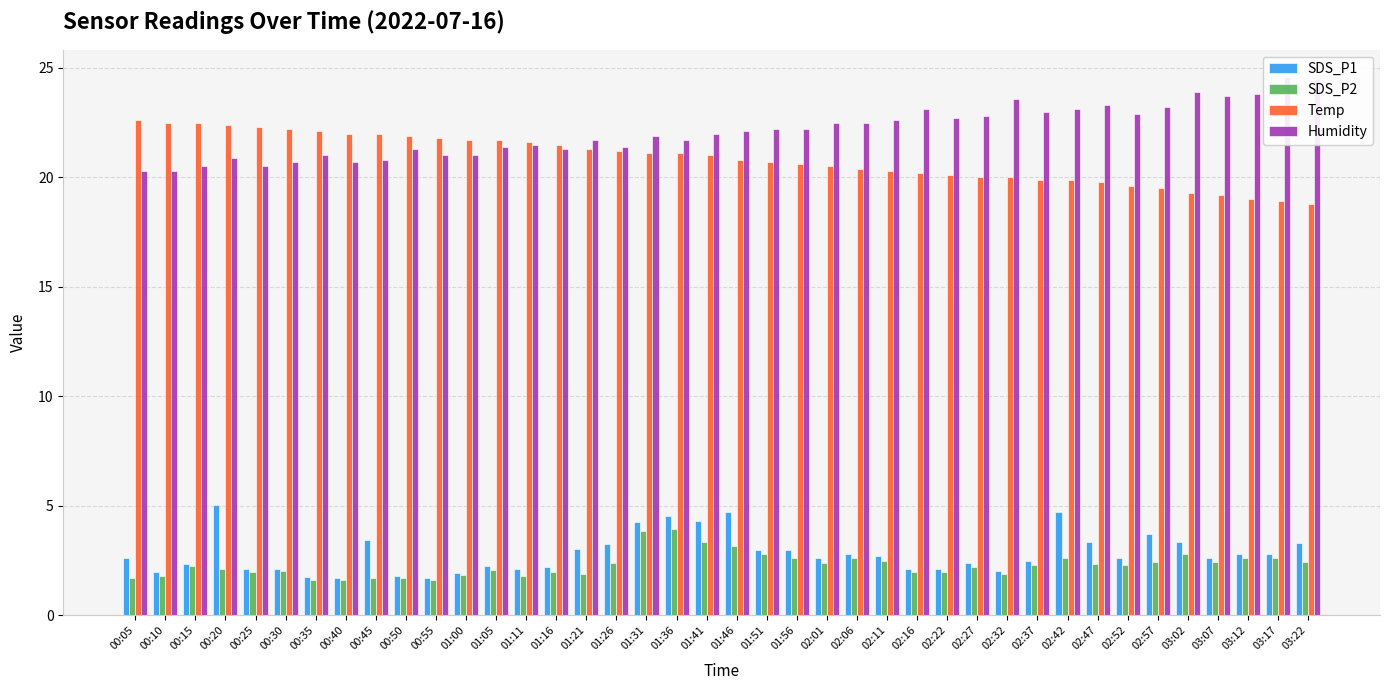

At which category does the chart reach its peak across all series?

03:17